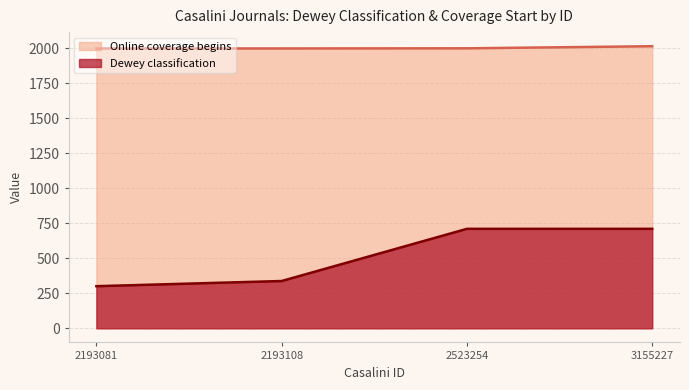

True or false: Online coverage begins and Dewey classification intersect in this chart.

False